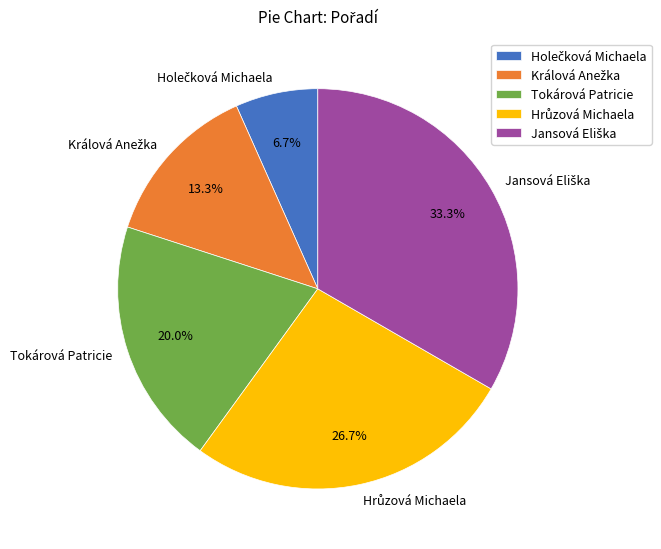

Is there a majority slice in this chart?

No